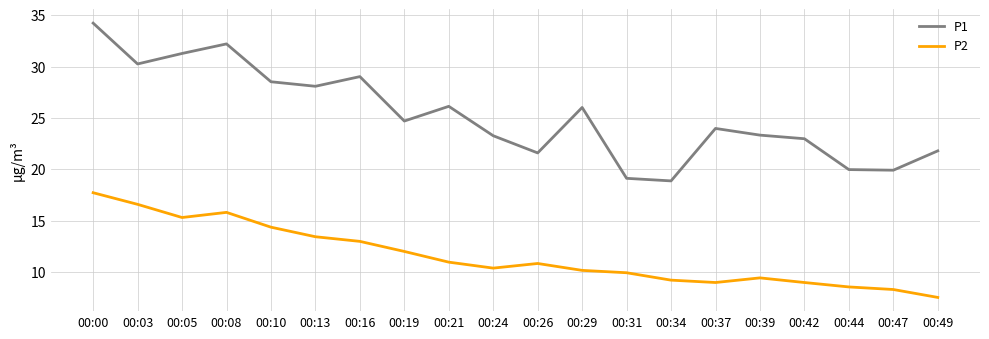

At which category is the sum across all series the highest?

00:00